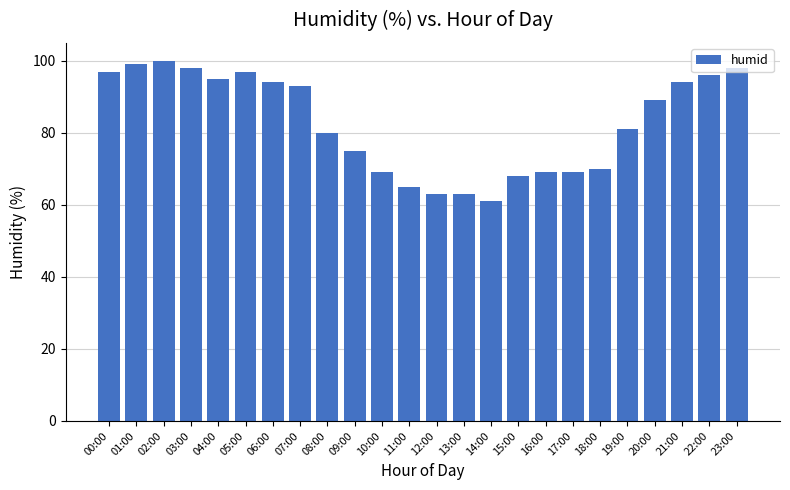

Where is the data nearest to the value 80?

08:00